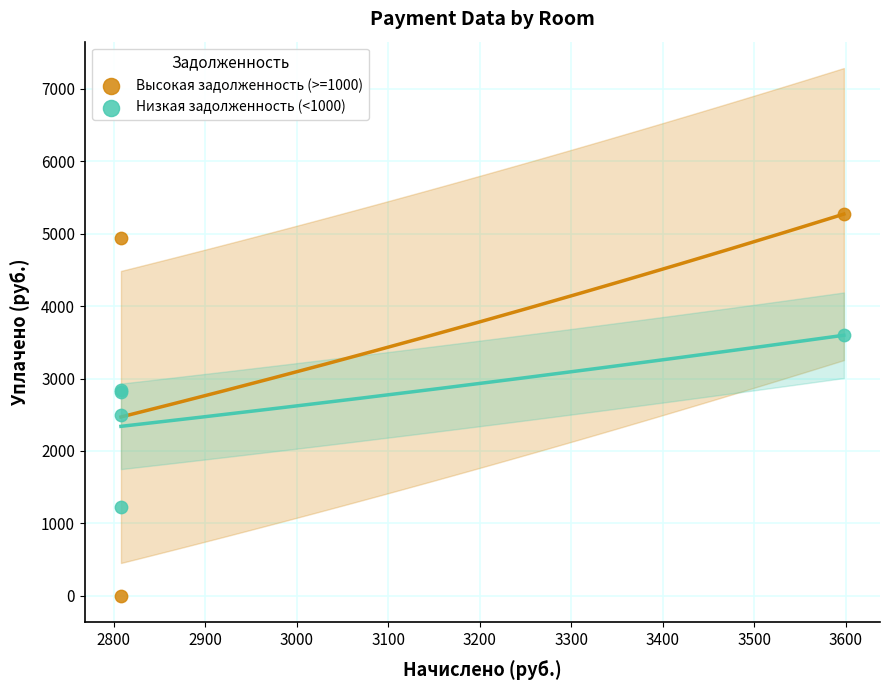

Which series reaches the minimum Y coordinate?

Высокая задолженность (>=1000)